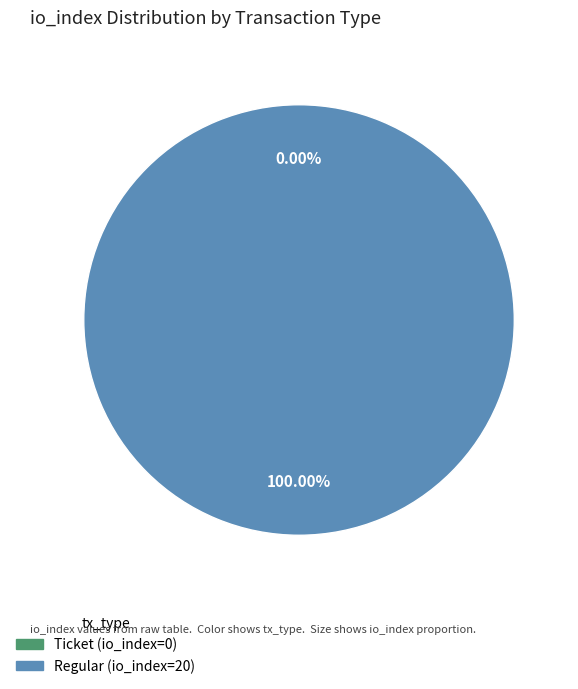

To the nearest percent, what portion does Regular (io_index=20) represent?

100%